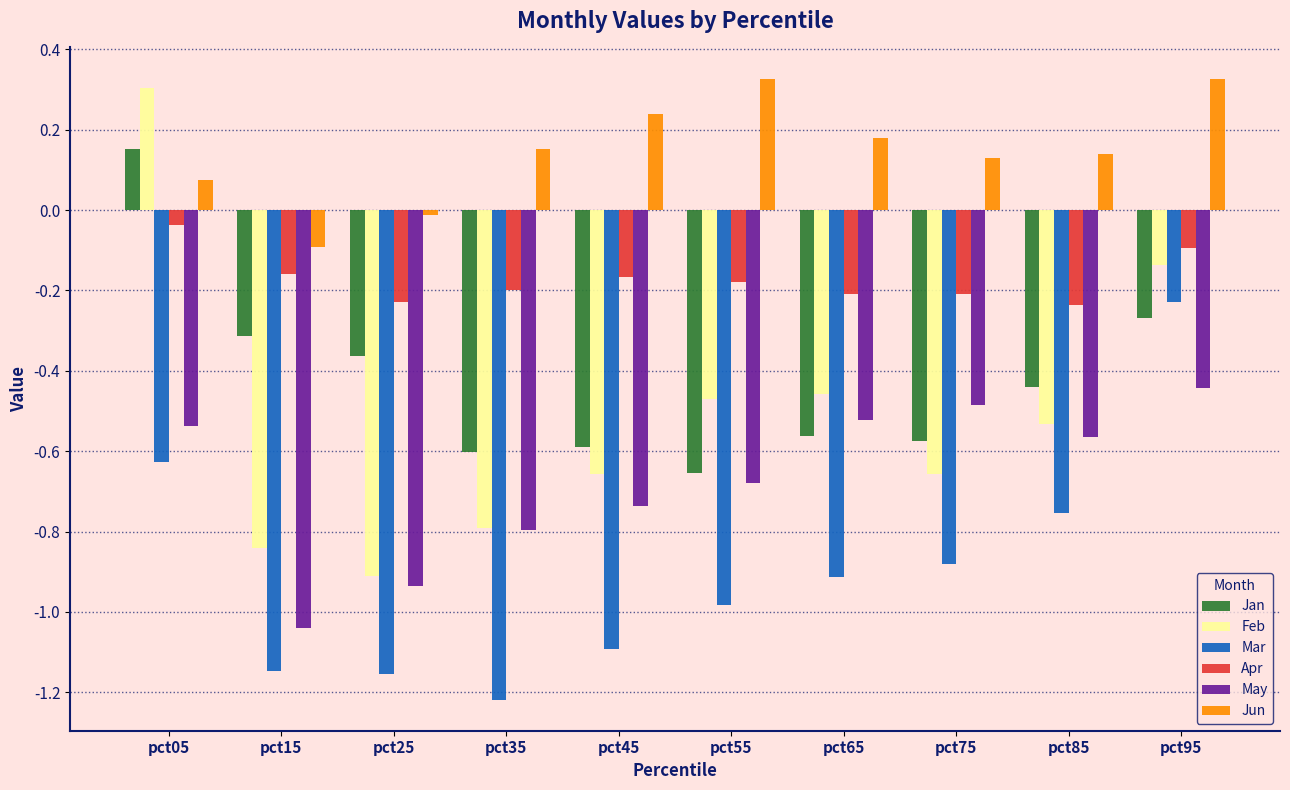

The Feb series shows -0.7 at pct65. True or false?

False